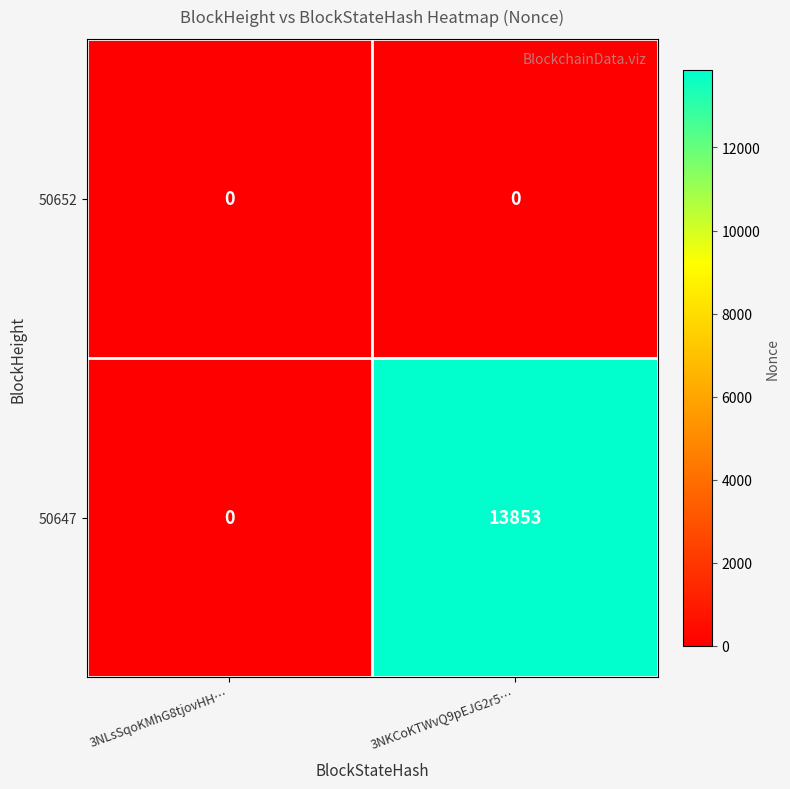

Rank the series by their maximum value, from lowest to highest.

50652, 50647